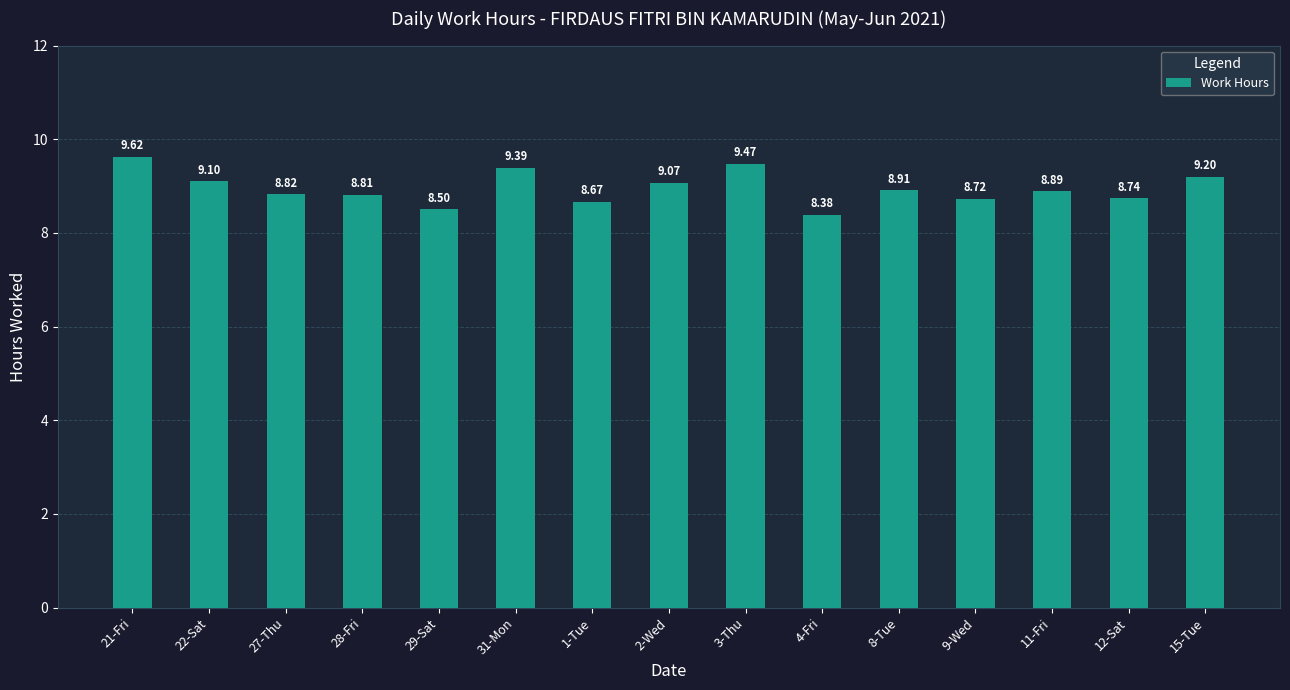

What is the sum of the values at 27-Thu and 28-Fri?

17.6